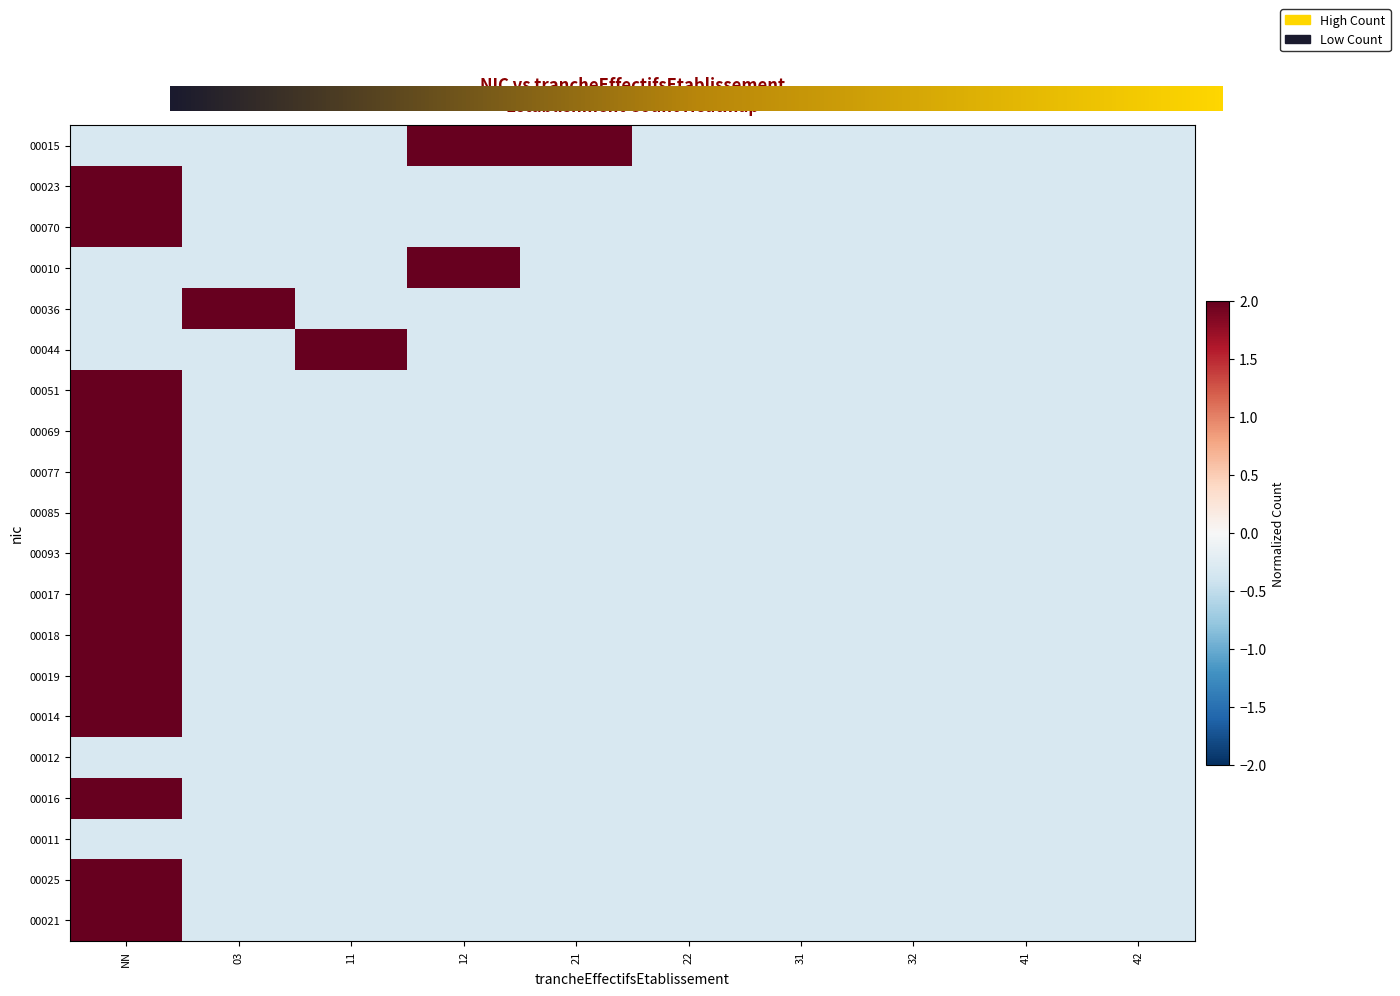

Between 31 and NN, which is larger?

31